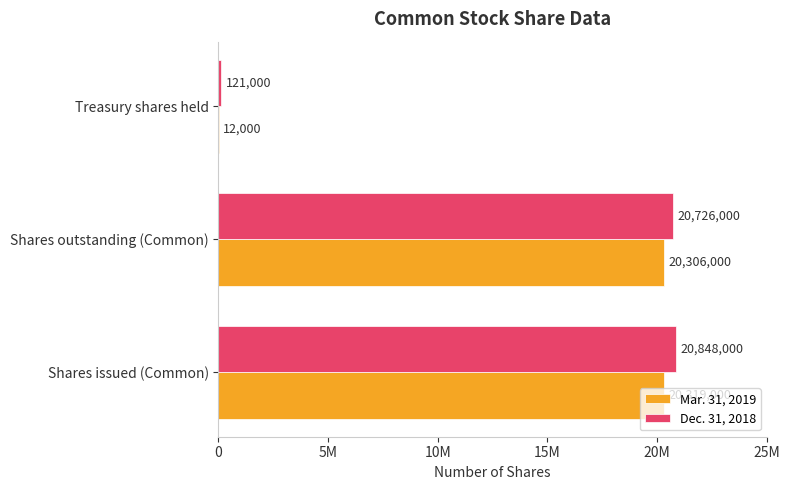

What are all the series names shown in the legend?

Mar. 31, 2019, Dec. 31, 2018